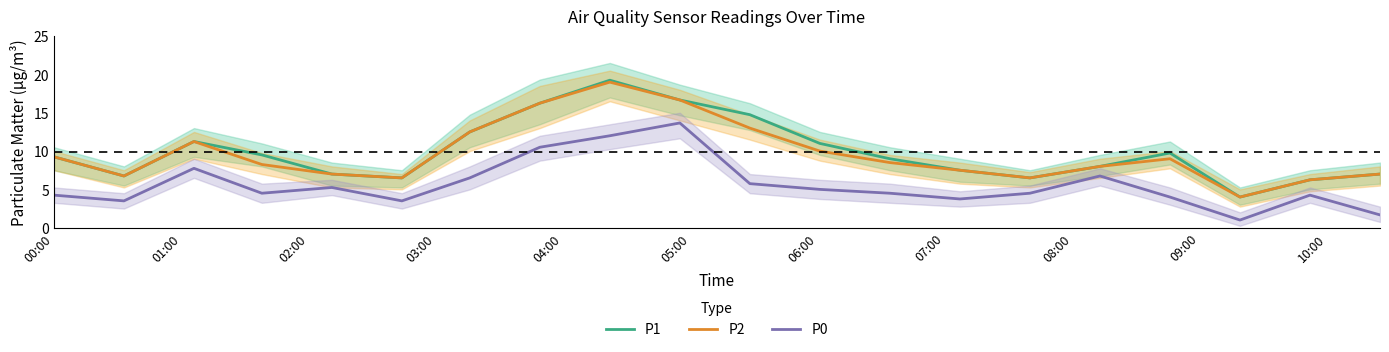

True or false: P0 and P1 intersect in this chart.

False